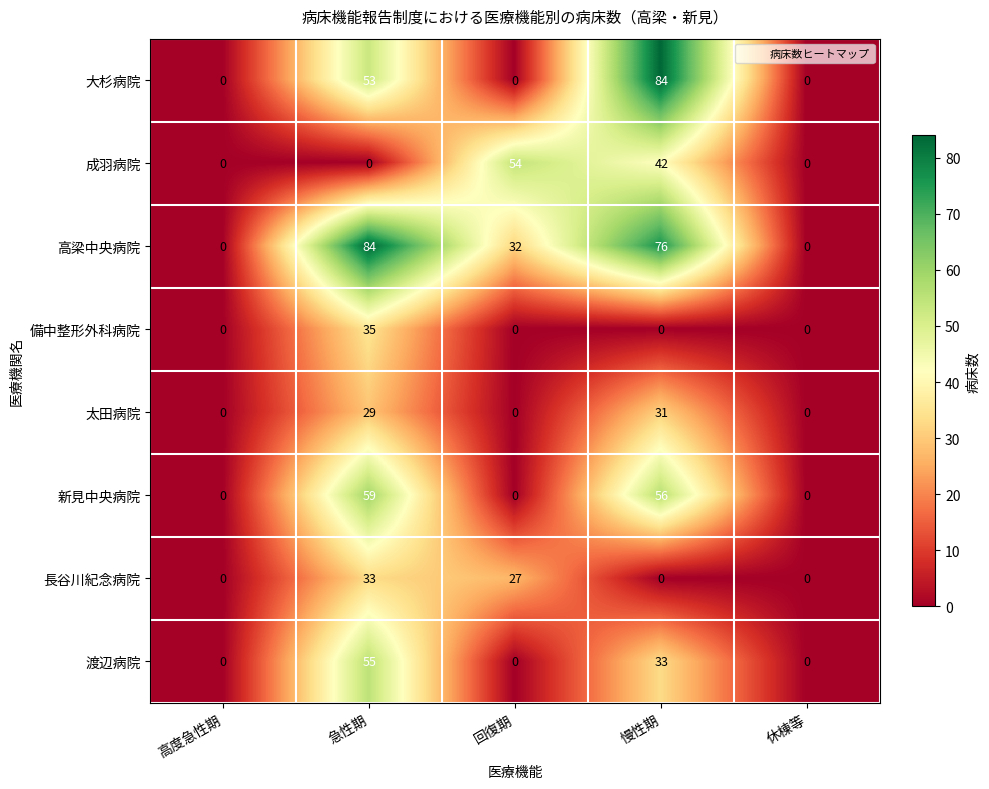

At which category is the sum across all series the highest?

急性期